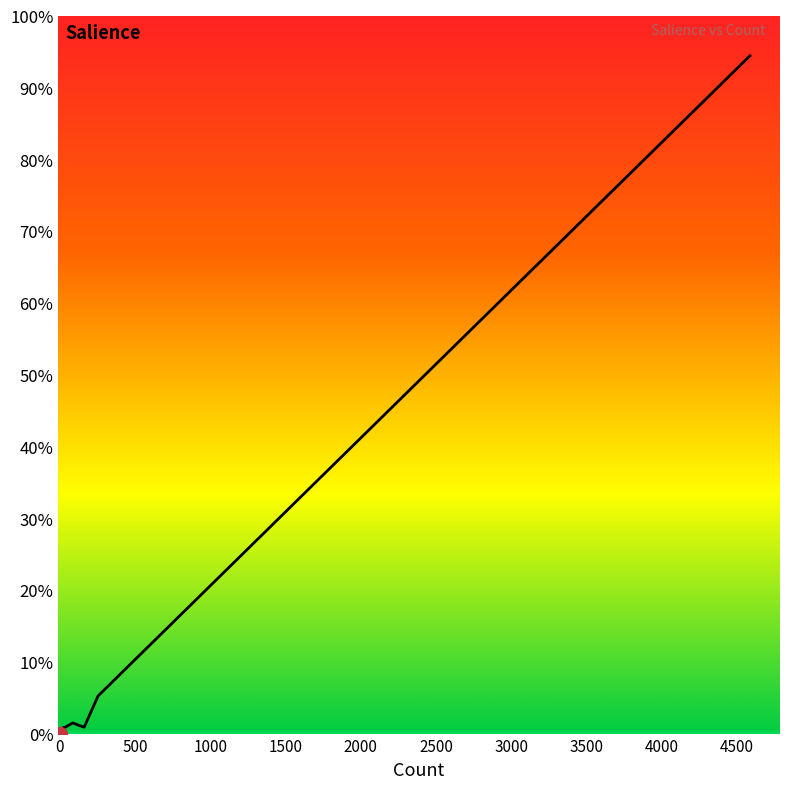

True or false: the data shows 0.0 at 1000.

False